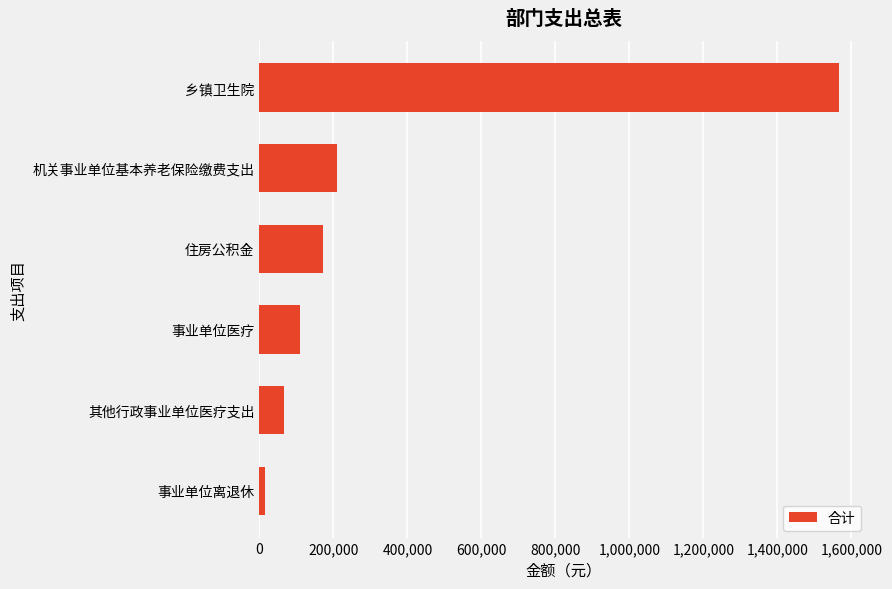

What is the difference between the second highest and second lowest values?

143787.6